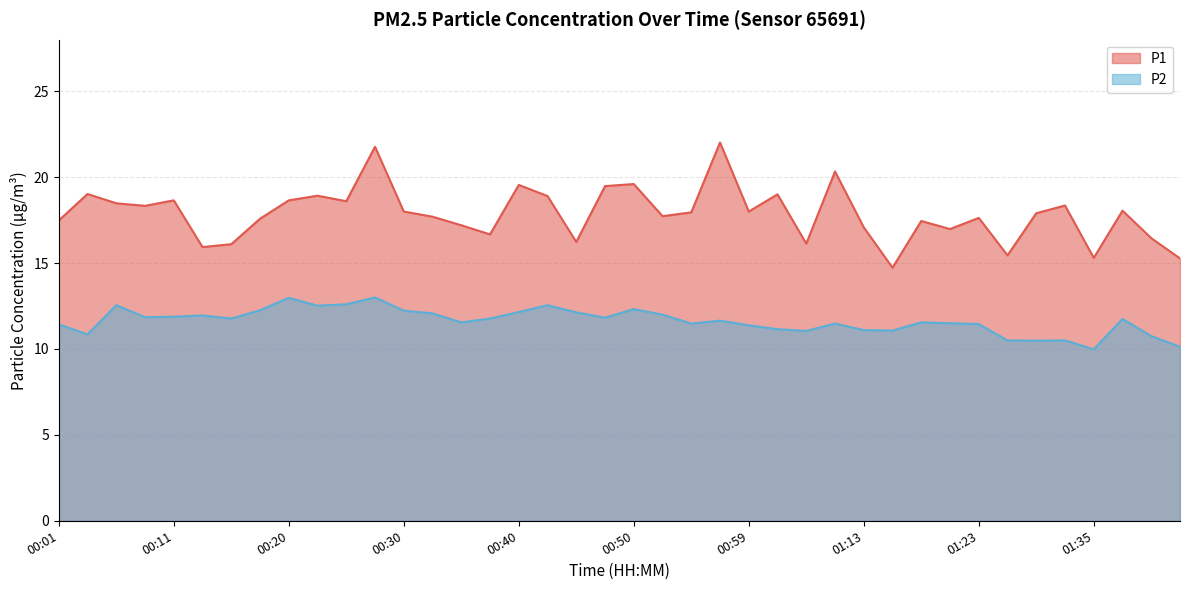

At which category does P2 reach its first local peak?

00:06